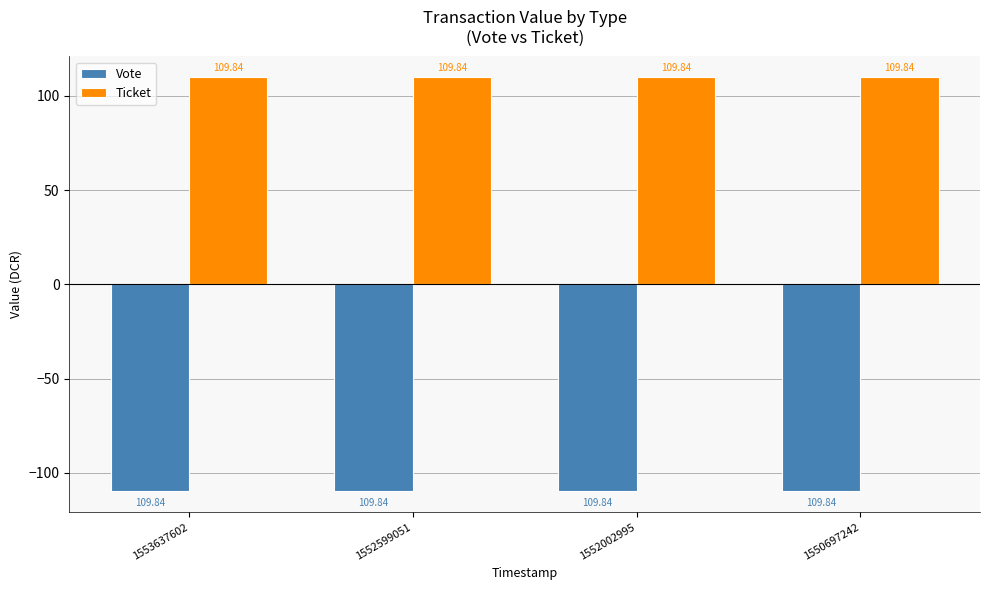

What is the difference between the highest and lowest values at 1553637602?

219.7